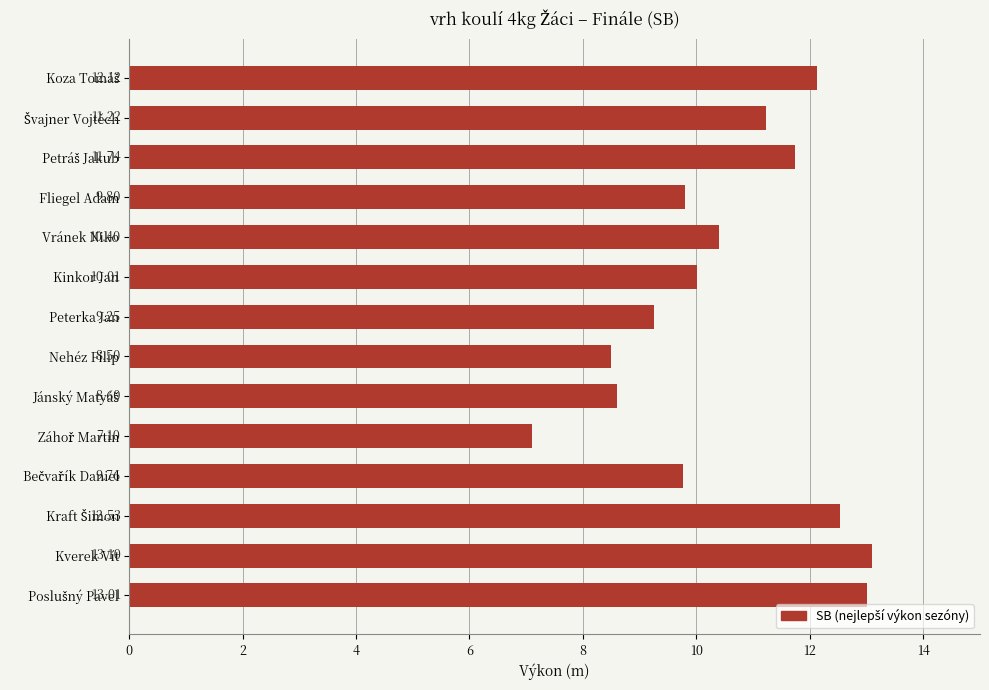

At which label is the value closest to 10?

Kinkor Jan